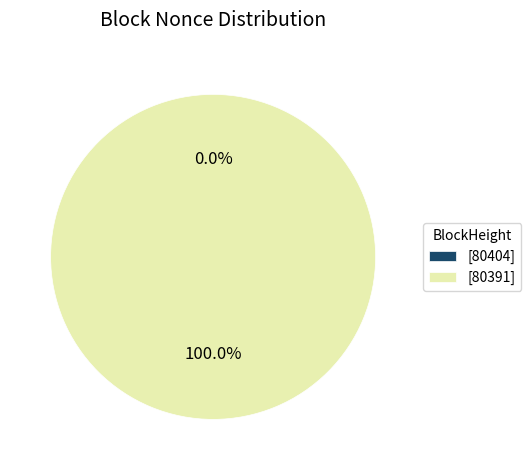

How many segments does this pie chart have?

2